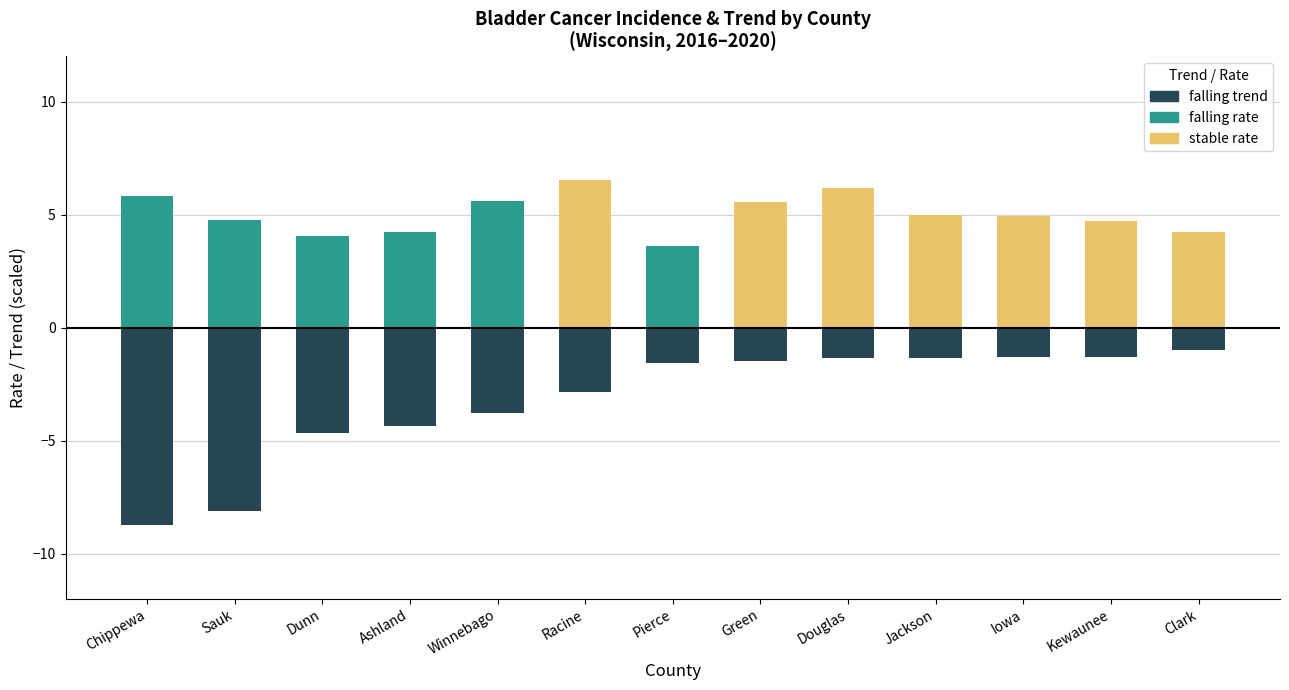

What is the value of the lower_ci_neg bar at the 6th from the left?

-2.8